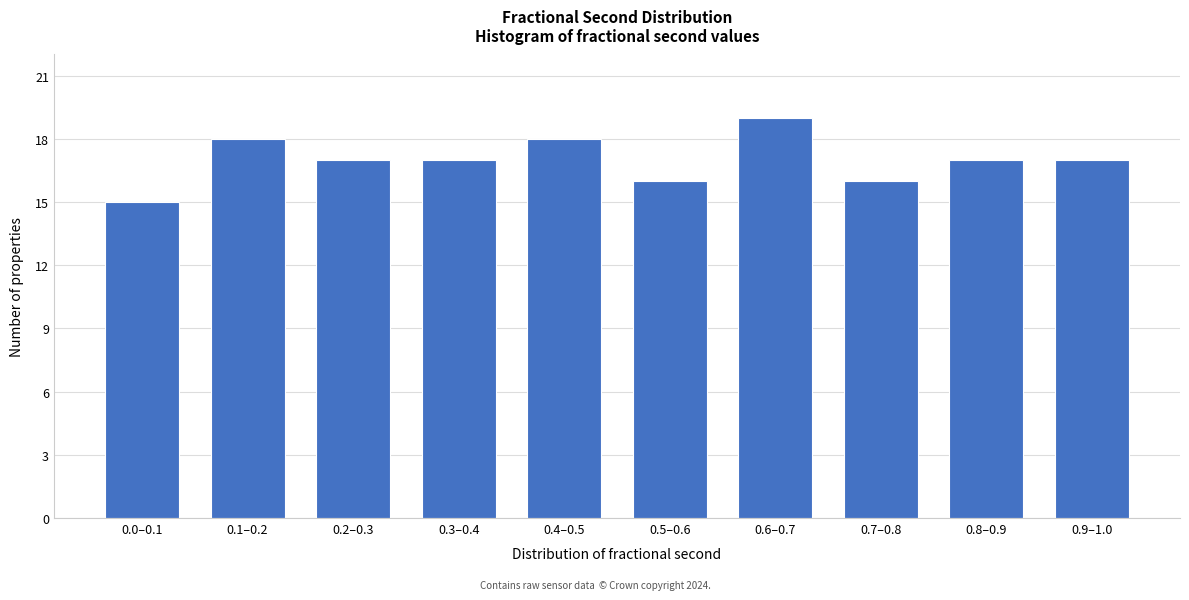

Reading left to right, transcribe all the data shown in this chart.

0.0–0.1=15	0.1–0.2=18	0.2–0.3=17	0.3–0.4=17	0.4–0.5=18	0.5–0.6=16	0.6–0.7=19	0.7–0.8=16	0.8–0.9=17	0.9–1.0=17